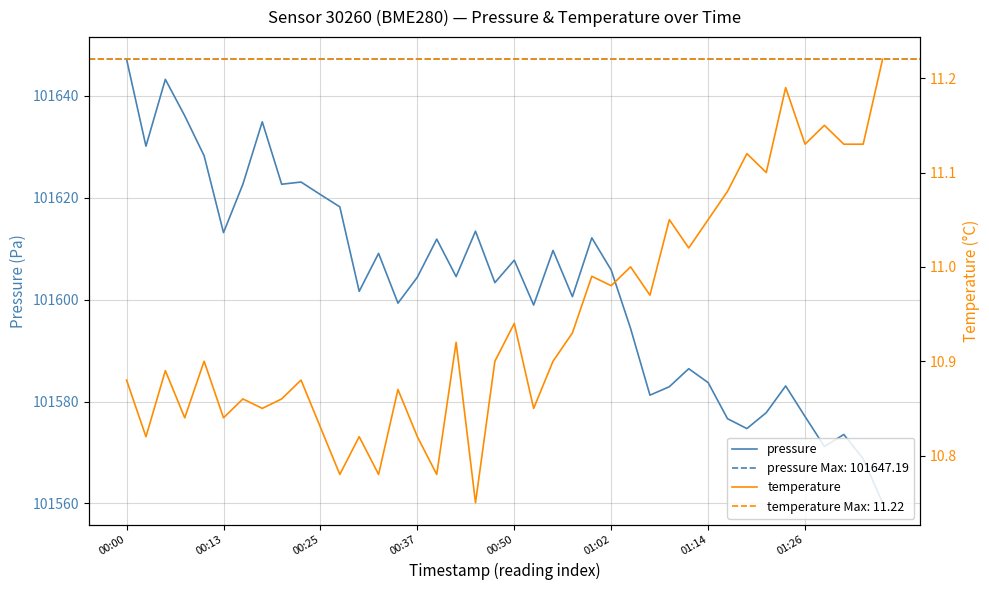

What is the difference between the highest and lowest values at 17?

101593.6